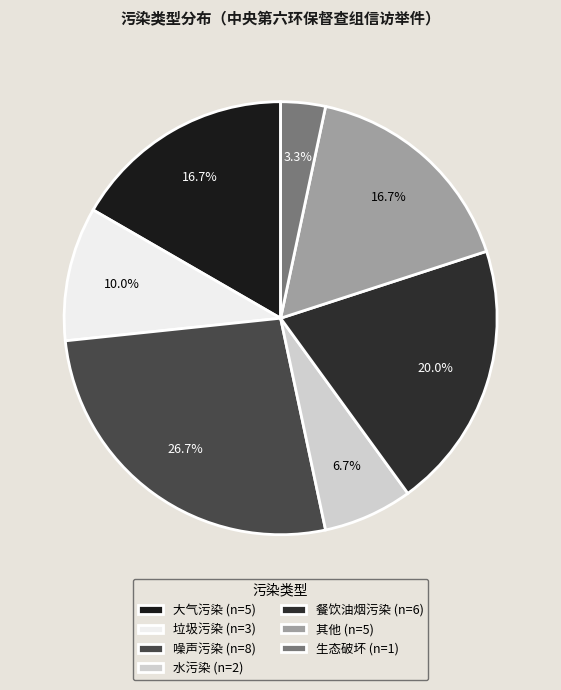

To the nearest percent, what is the difference between the 餐饮油烟污染 and 噪声污染 slice percentages?

7%